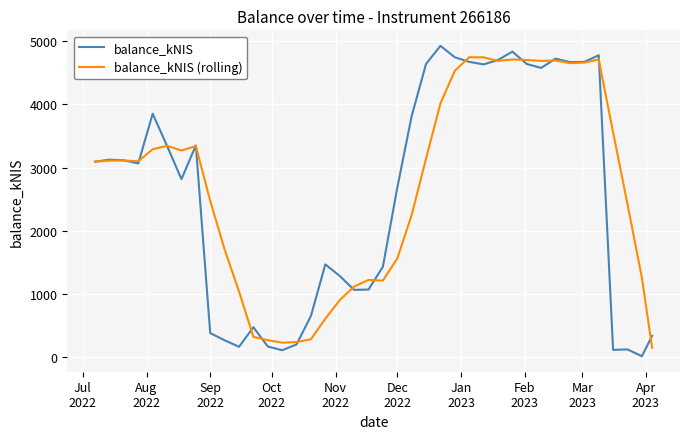

What is the maximum value for balance_kNIS?

4926.8